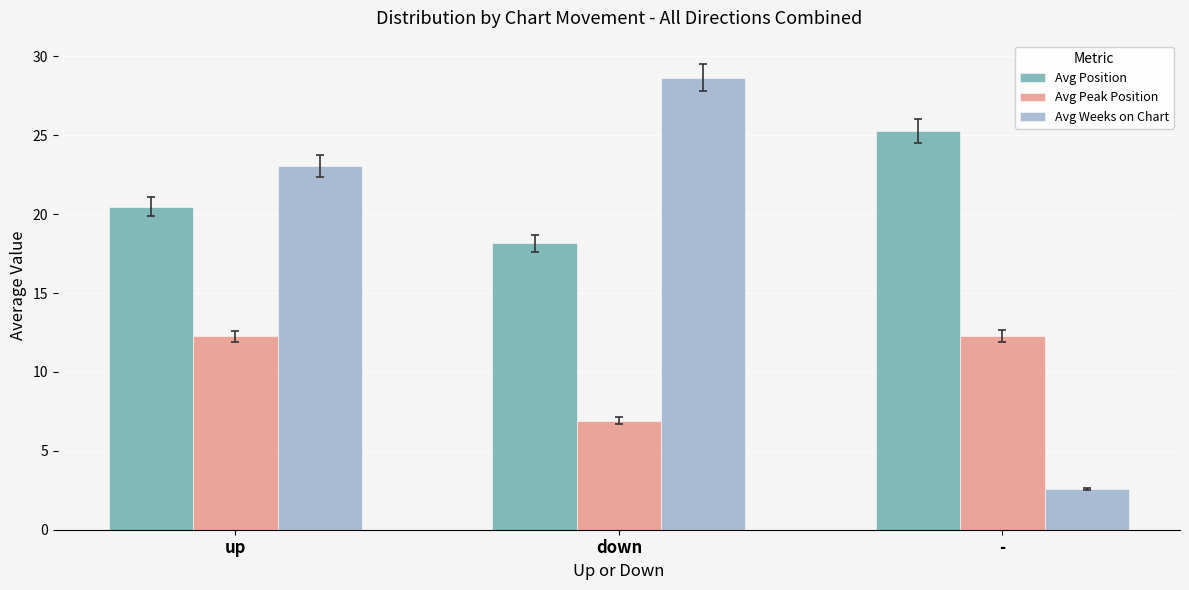

What is the sum of all Avg Position values?

63.9